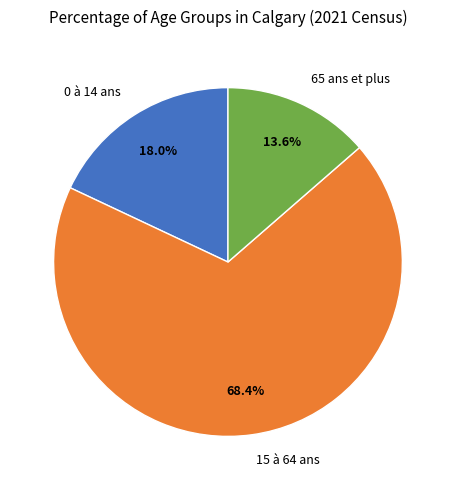

What is the ratio of the value at 15 à 64 ans to the value at 65 ans et plus?

5.0